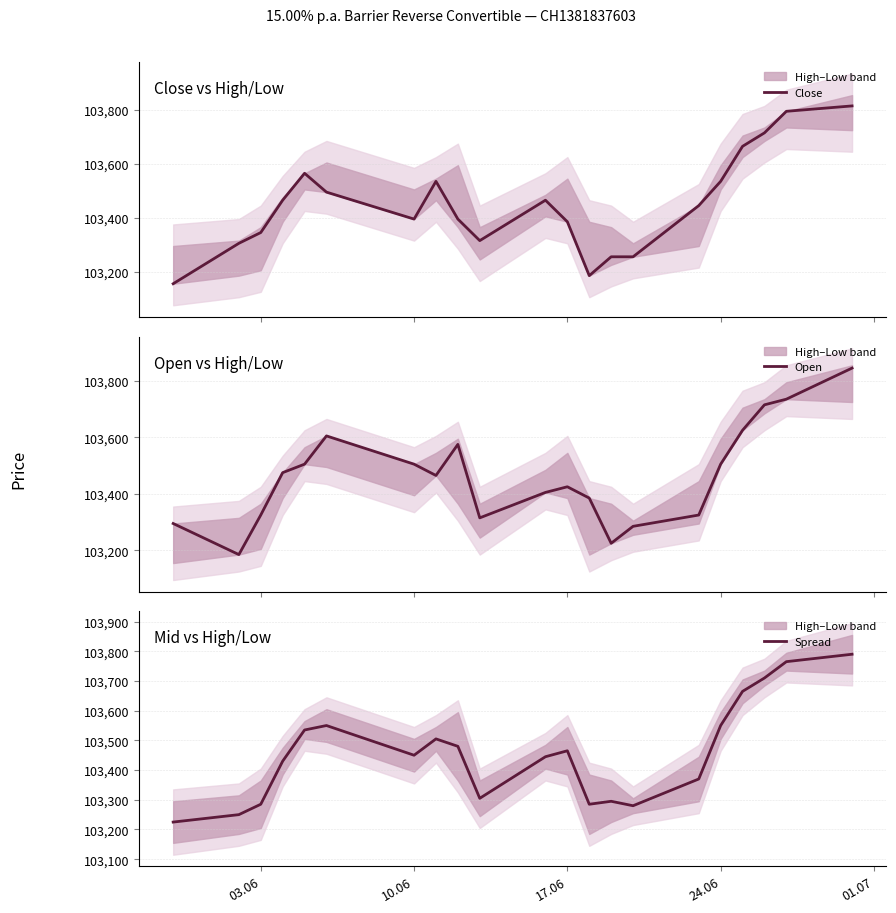

What is the maximum value for Close?

103815